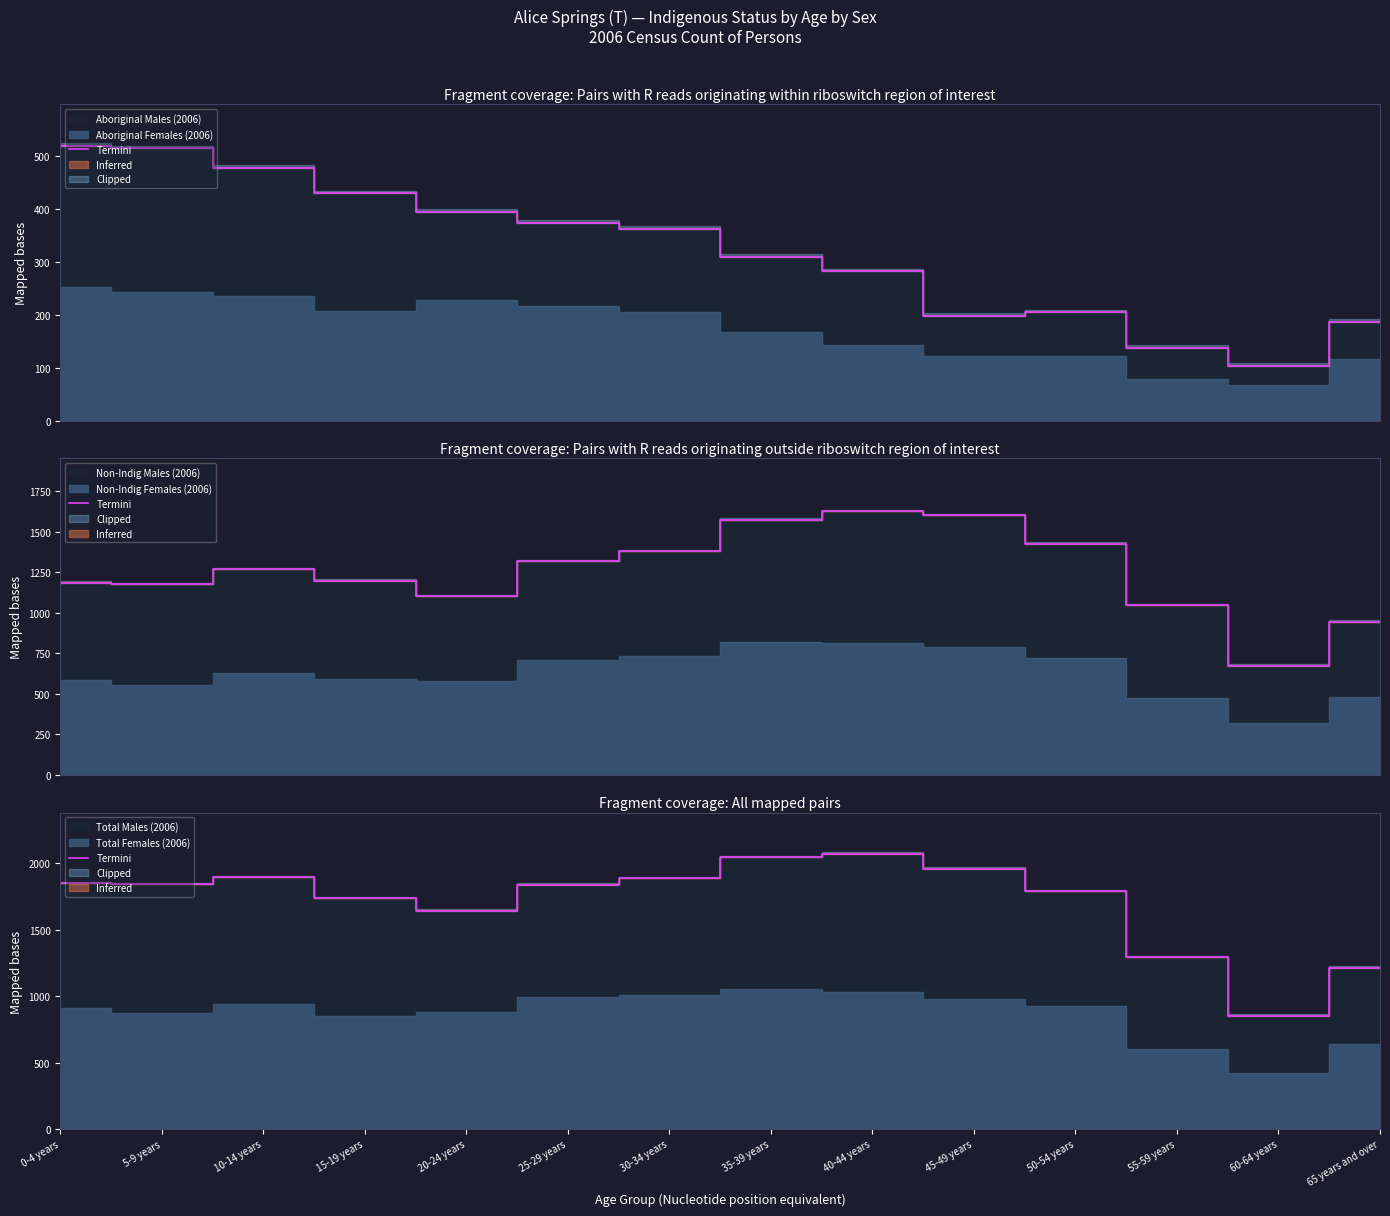

What is the change in value from 25-29 years to 40-44 years?

+233